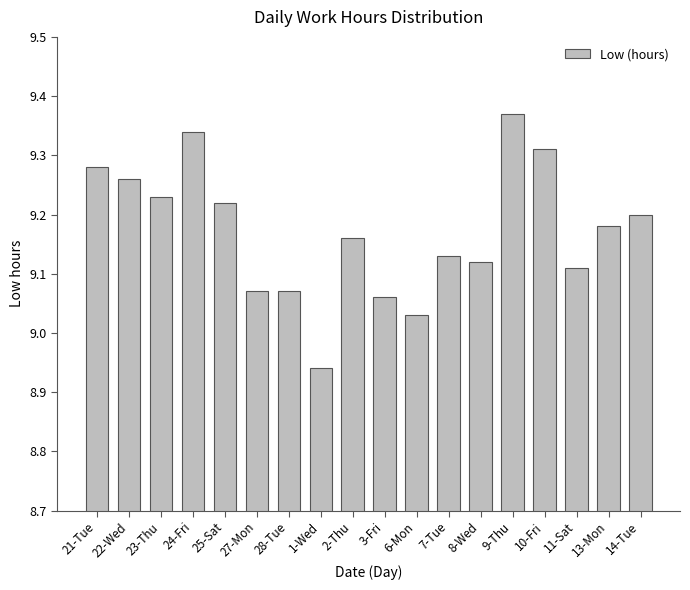

Between 25-Sat and 9-Thu, which is larger?

9-Thu